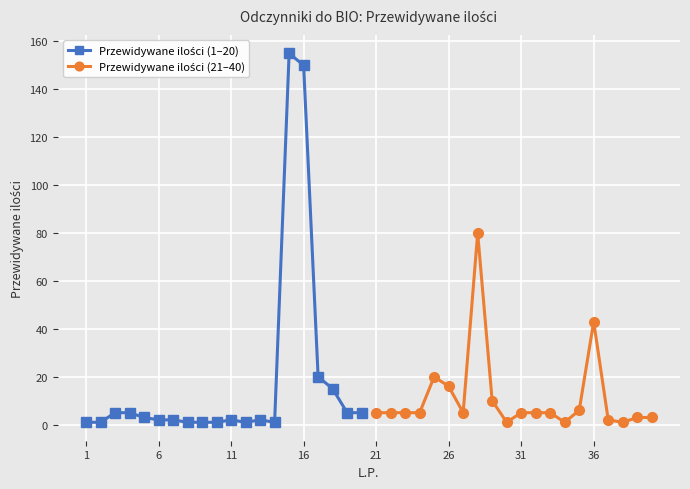

Is the value of Przewidywane ilości (21–40) at 17 greater than the value of Przewidywane ilości (1–20) at 15?

No